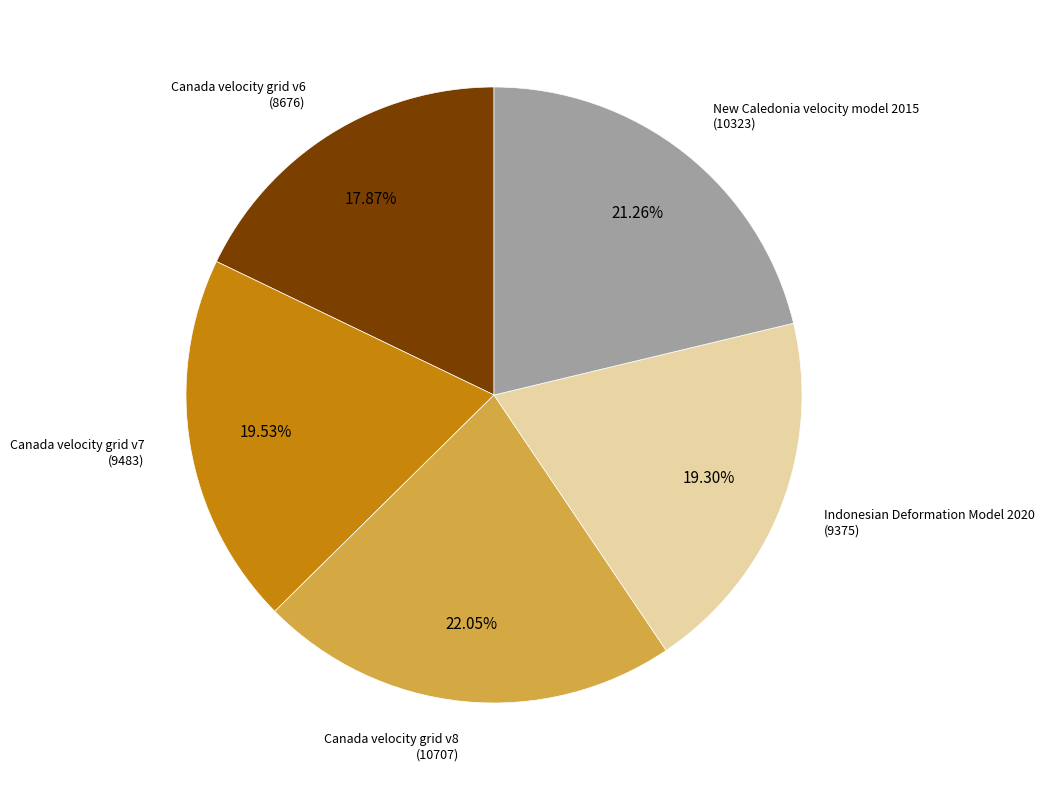

How many slices are in this pie chart?

5